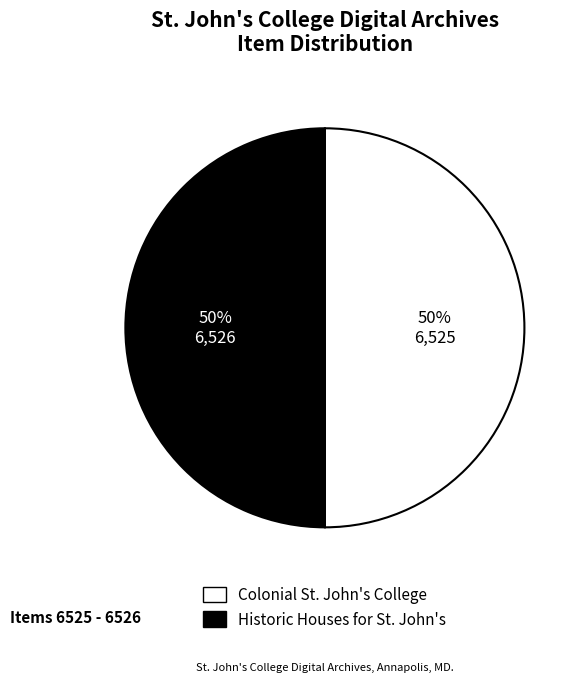

The Historic Houses for St. John's slice represents 50% of the pie. True or false?

True